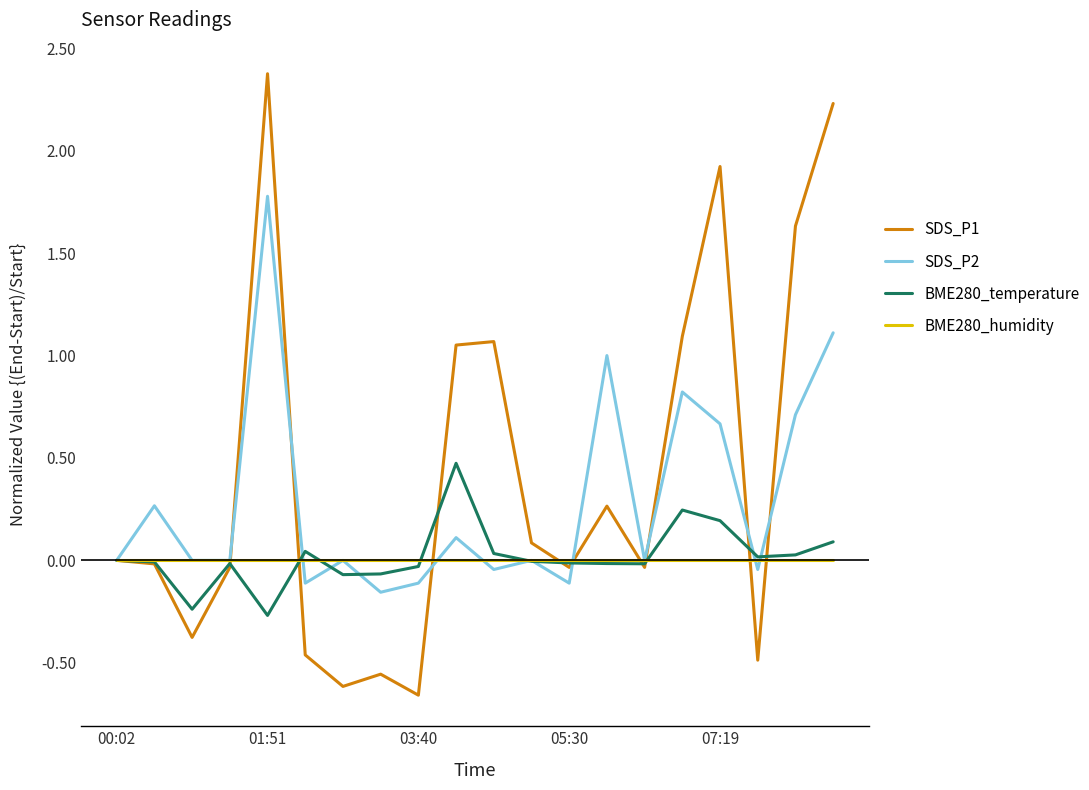

List the series in order of their peak value, highest first.

SDS_P1, SDS_P2, BME280_temperature, BME280_humidity